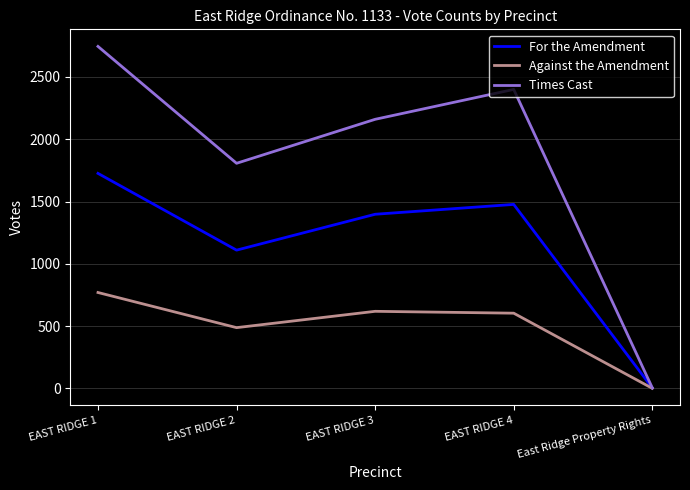

Reading left to right, list all the values displayed in this chart.

For the Amendment: EAST RIDGE 1=1726	EAST RIDGE 2=1110	EAST RIDGE 3=1398	EAST RIDGE 4=1477	East Ridge Property Rights=4
Against the Amendment: EAST RIDGE 1=770	EAST RIDGE 2=488	EAST RIDGE 3=619	EAST RIDGE 4=604	East Ridge Property Rights=1
Times Cast: EAST RIDGE 1=2745	EAST RIDGE 2=1807	EAST RIDGE 3=2160	EAST RIDGE 4=2400	East Ridge Property Rights=5